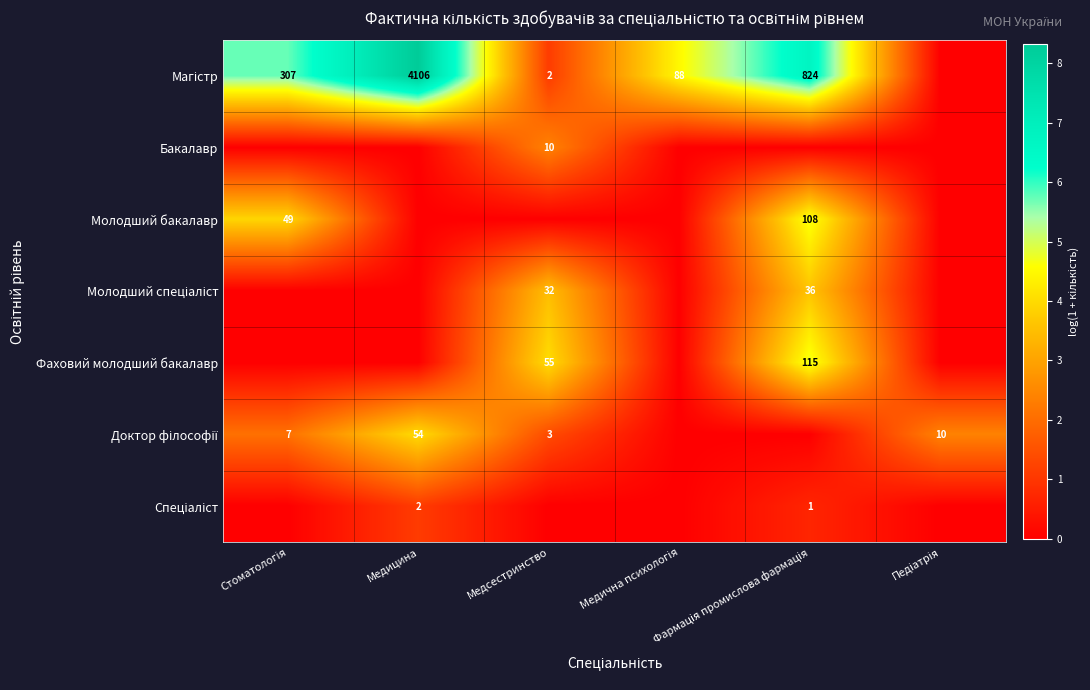

Is it true that Молодший бакалавр equals -2.8 at Медсестринство?

False